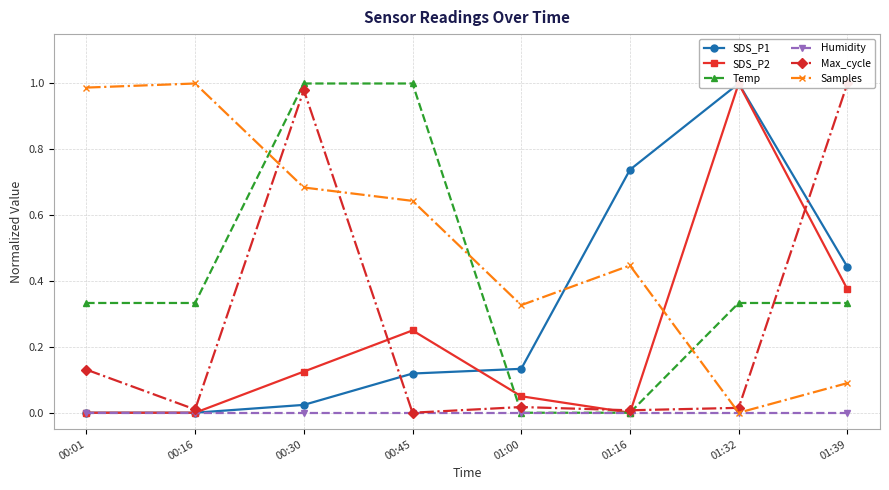

At which label is Temp closest to 0?

01:00